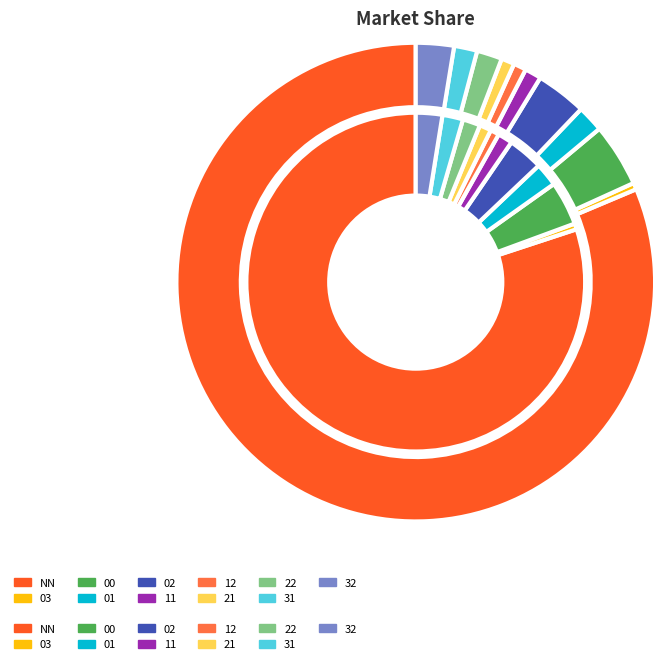

The 03 slice represents 9% of the pie. True or false?

False